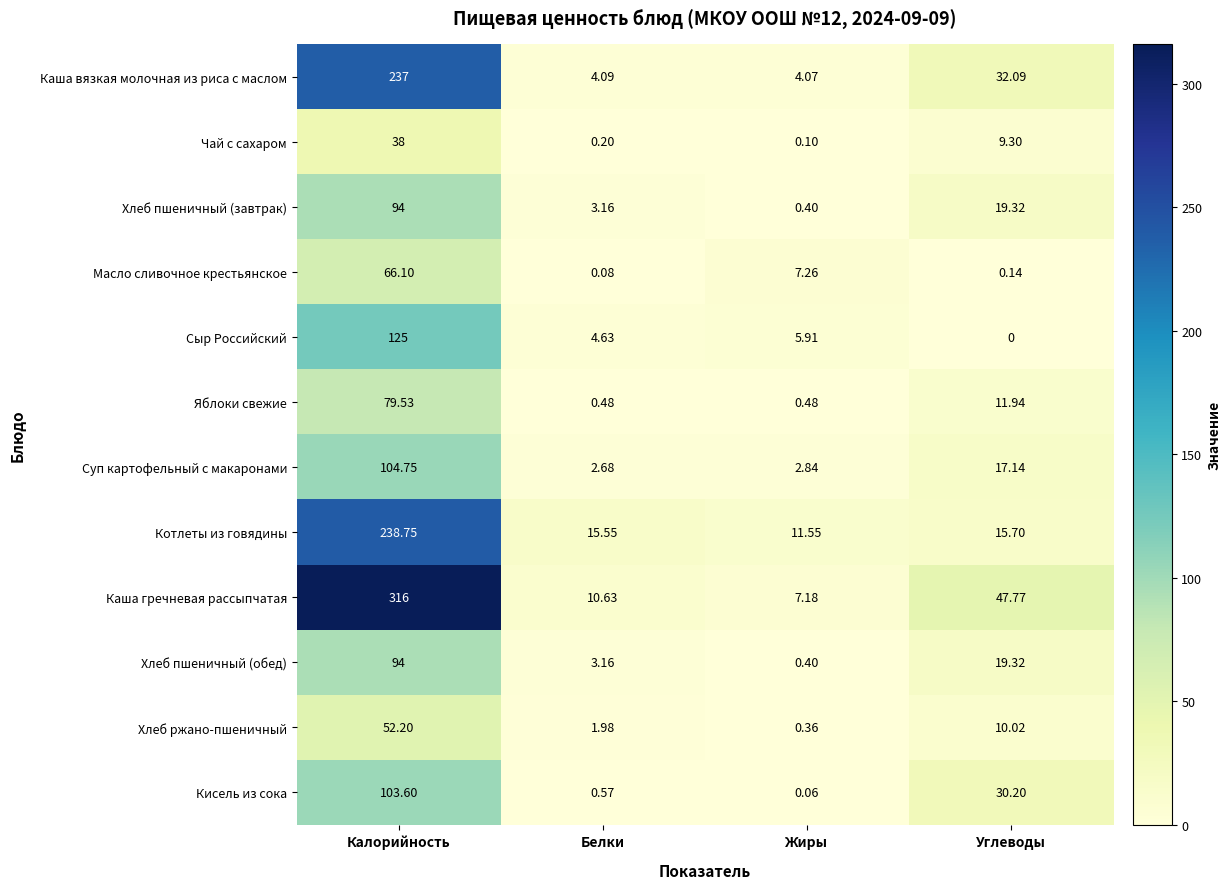

Which label corresponds to the smallest value in the chart?

Углеводы